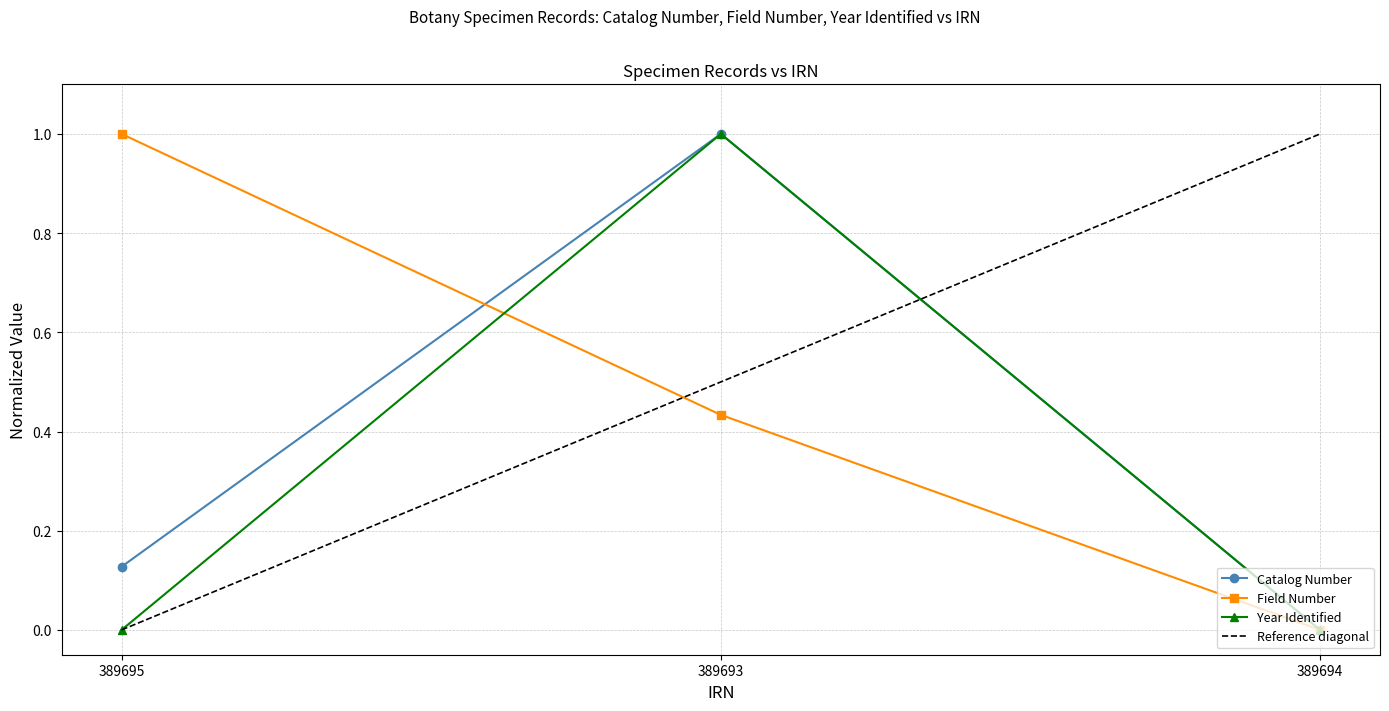

Which series has the largest total across all categories?

Field Number